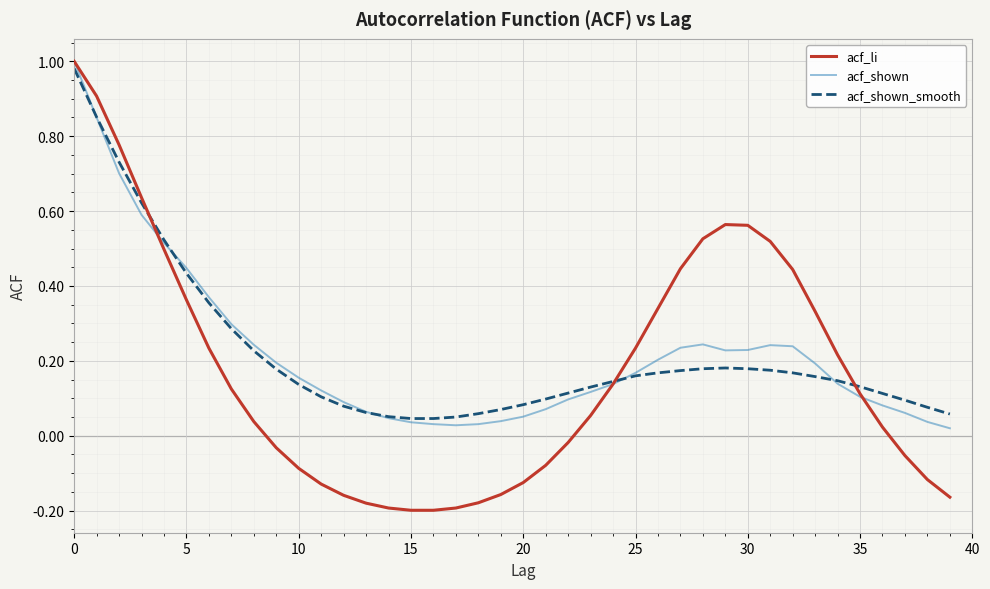

Does the chart have visible grid lines?

Yes